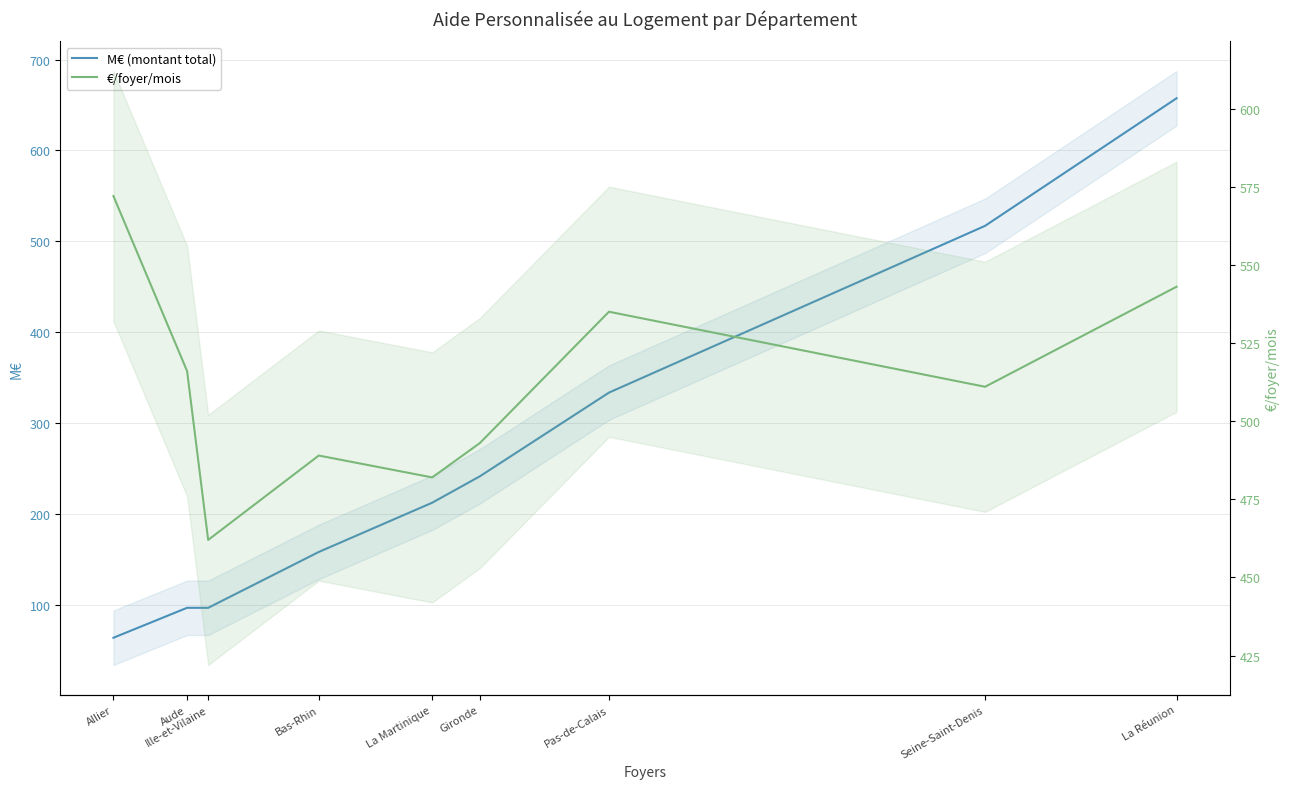

What is the label of the 3rd point from the right?

Pas-de-Calais